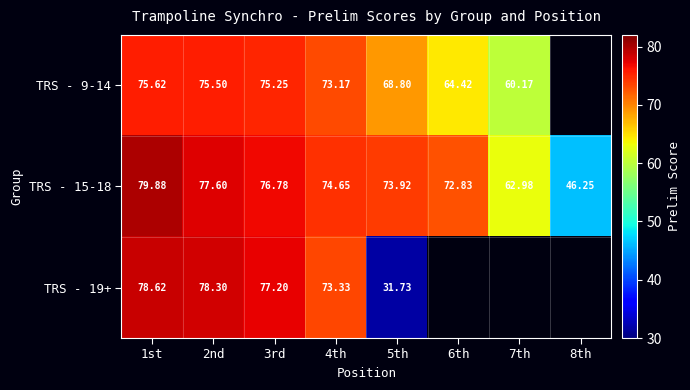

What is the sum of the TRS - 15-18 values at 6th and 2nd?

150.4